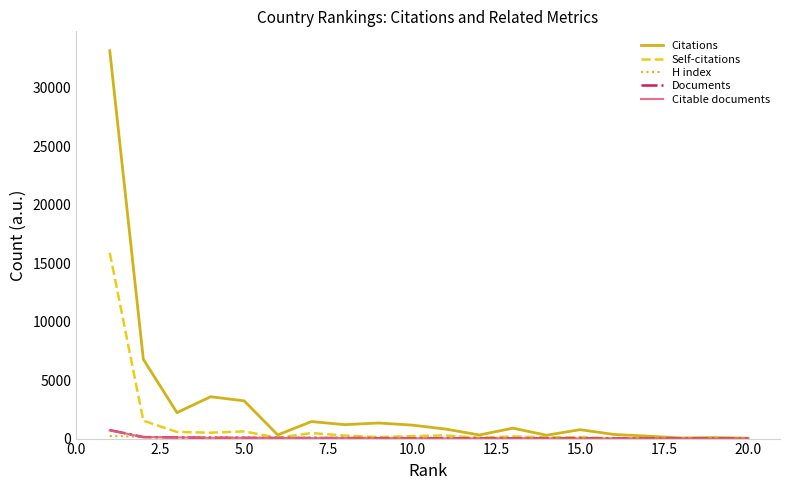

How many values in the Citable documents series are below 21?

10